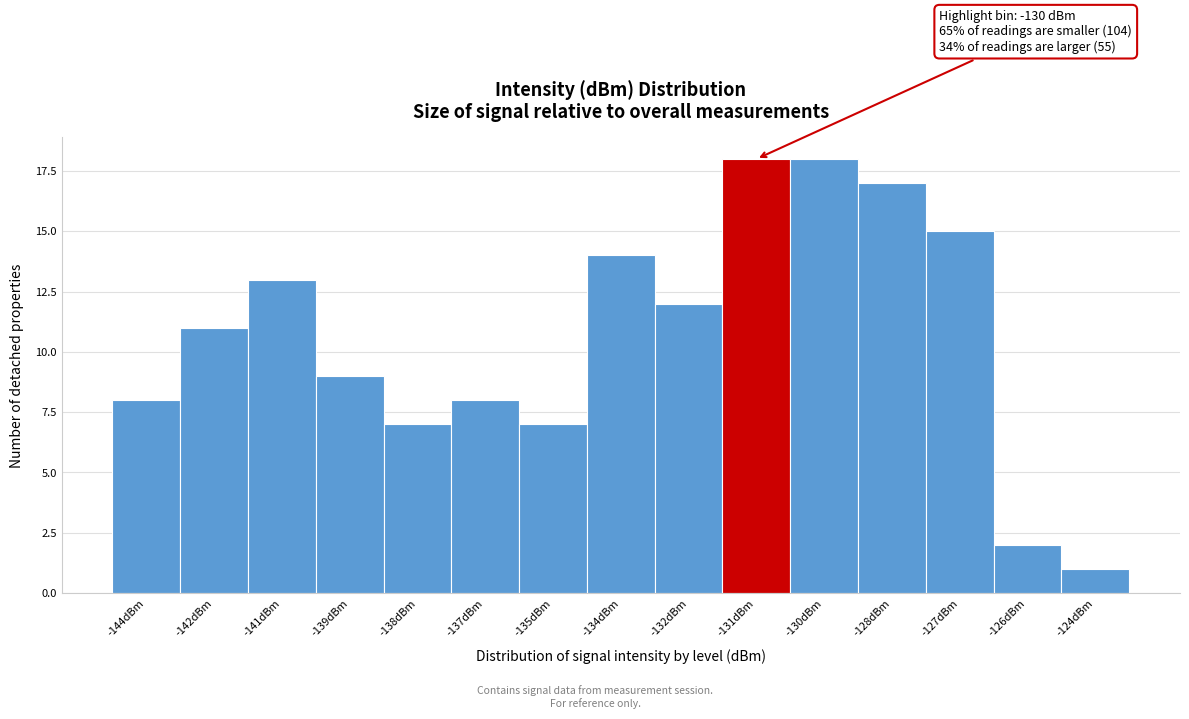

Reading right to left, extract all data points from this chart.

-124dBm=1	-126dBm=2	-127dBm=15	-128dBm=17	-130dBm=18	-131dBm=18	-132dBm=12	-134dBm=14	-135dBm=7	-137dBm=8	-138dBm=7	-139dBm=9	-141dBm=13	-142dBm=11	-144dBm=8